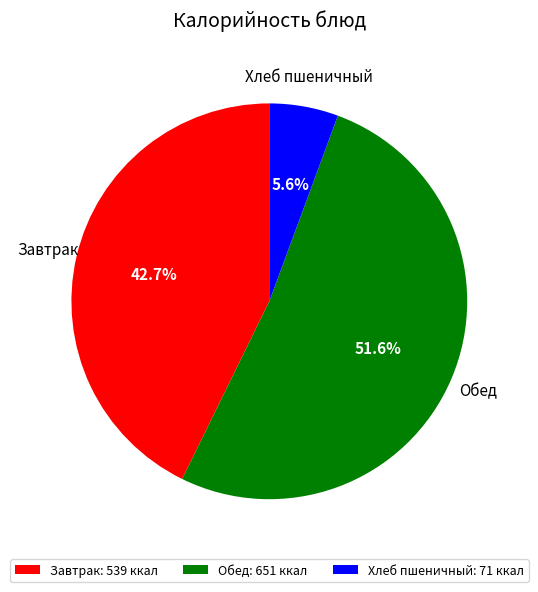

Rank the categories by value from highest to lowest.

Обед: 651 ккал, Завтрак: 539 ккал, Хлеб пшеничный: 71 ккал